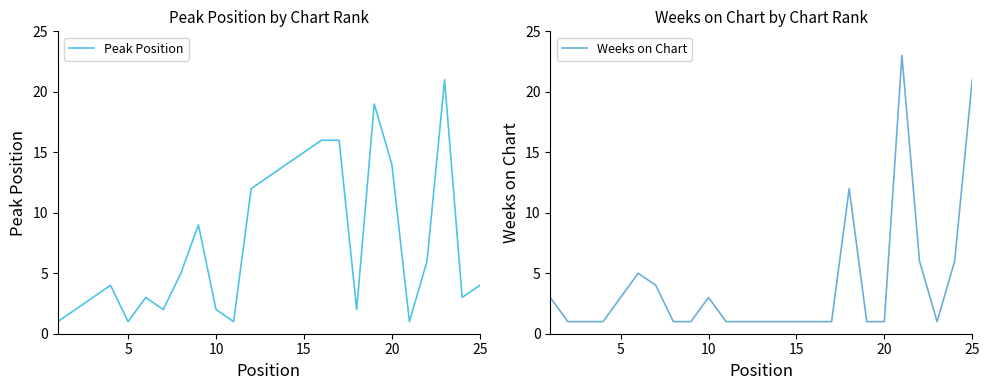

True or false: Weeks on Chart has a value of 2 at 5.

False